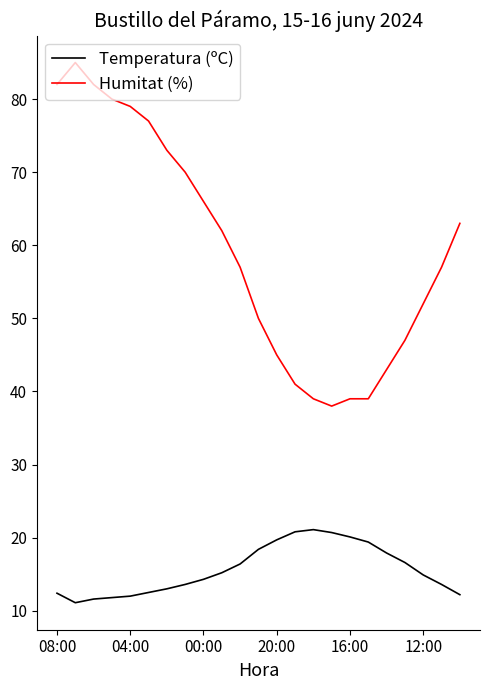

Which series has the widest spread of values?

Humitat (%)